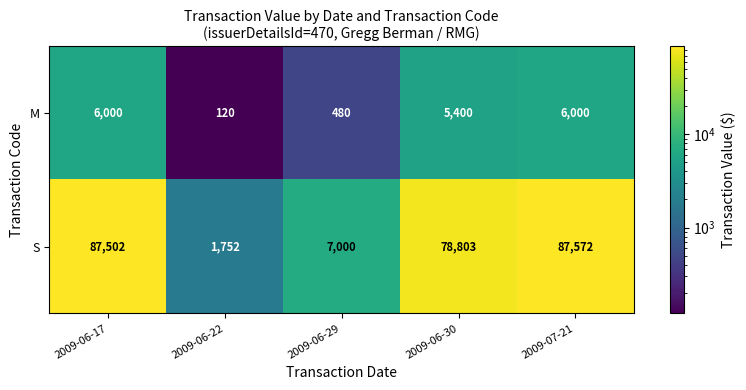

What is the difference between the maximum and minimum values in the S series?

85820